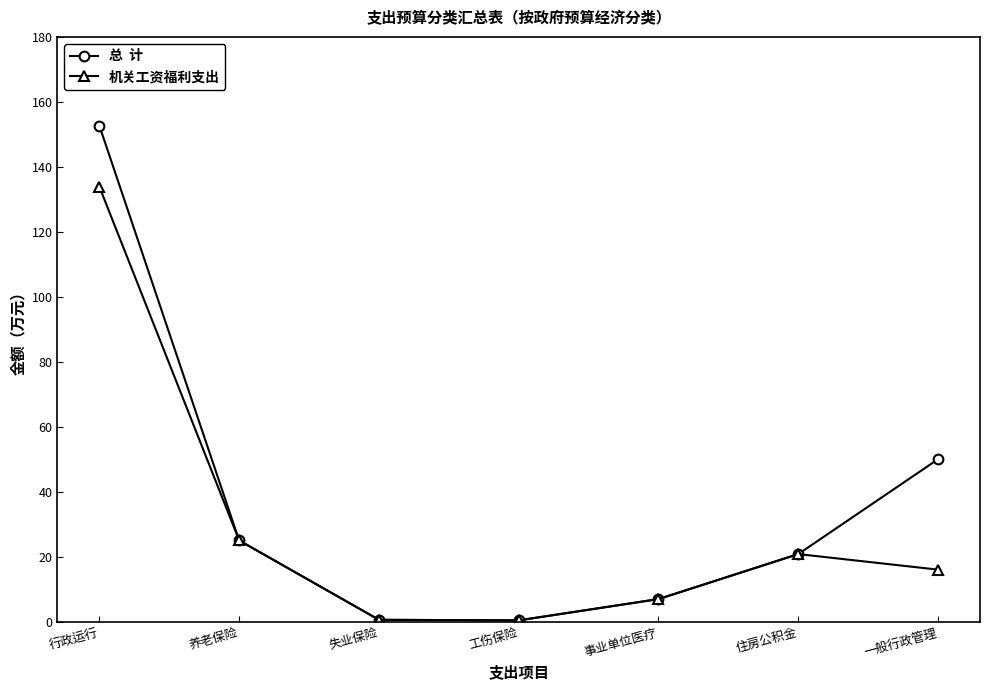

How many lines are shown in the chart?

2